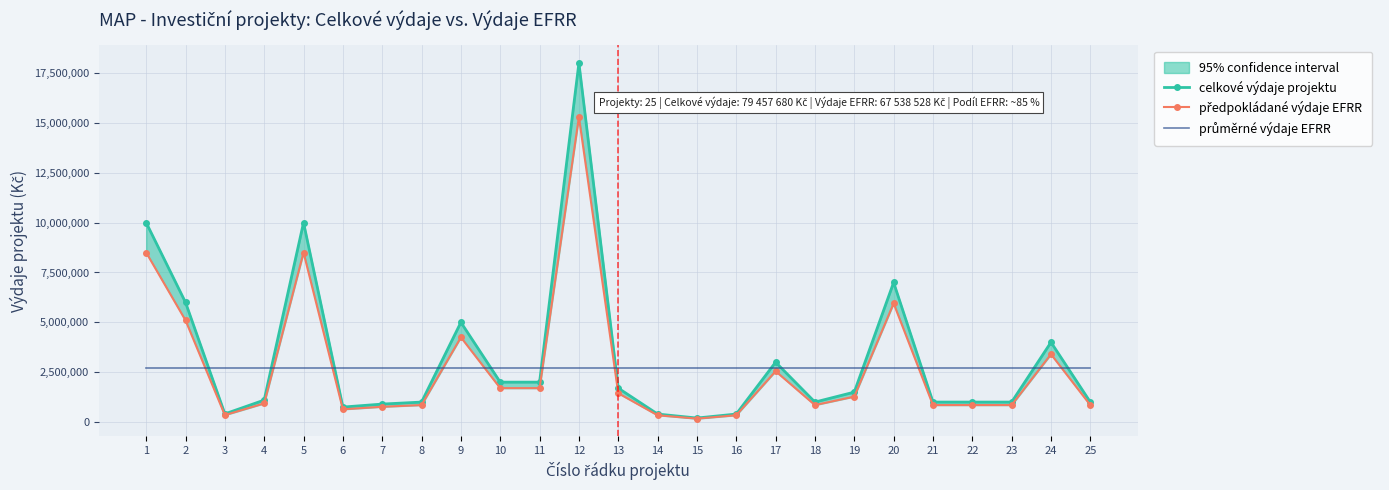

What is the average value of the průměrné výdaje EFRR series?

2732161.1